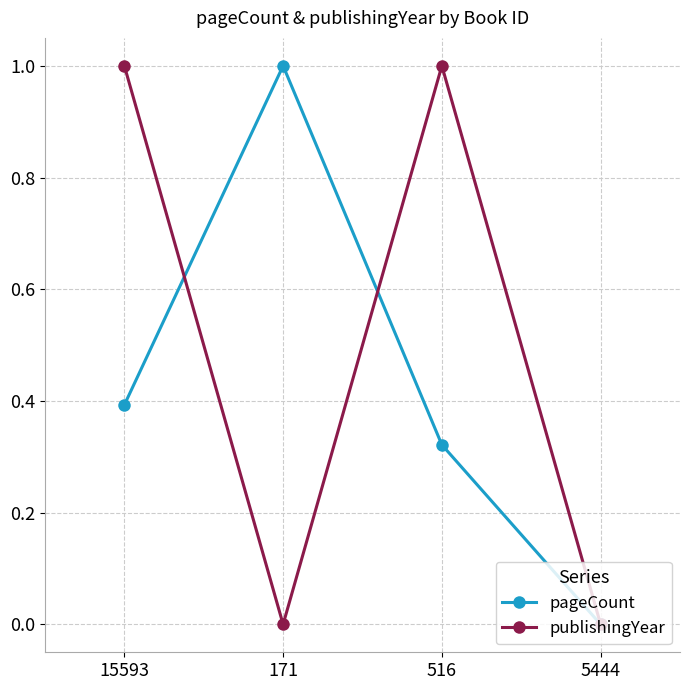

Is the value of publishingYear at 516 greater than the value of pageCount at 5444?

Yes